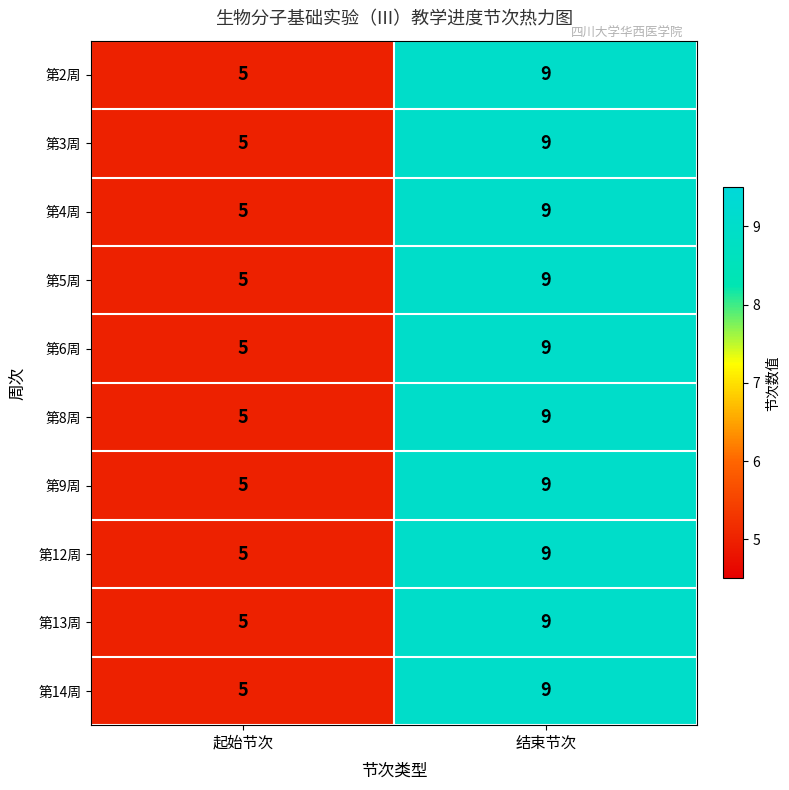

How many data points in 第14周 are less than 9?

1